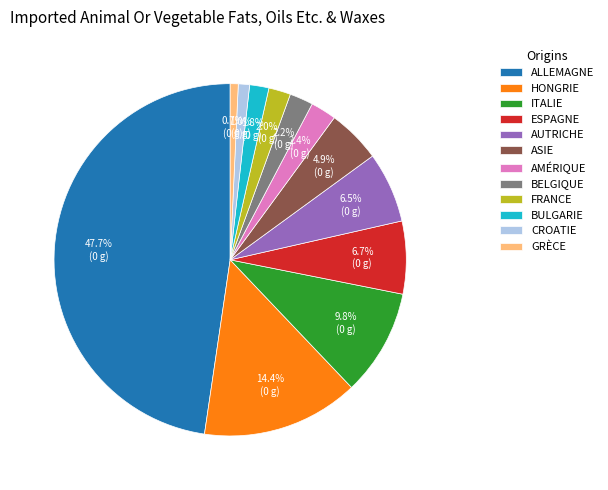

What is the largest slice in the pie chart?

ALLEMAGNE